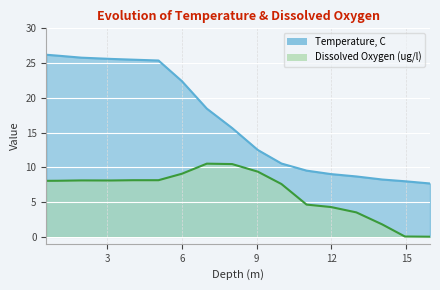

What is the label of the 2nd point from the right?

14.95